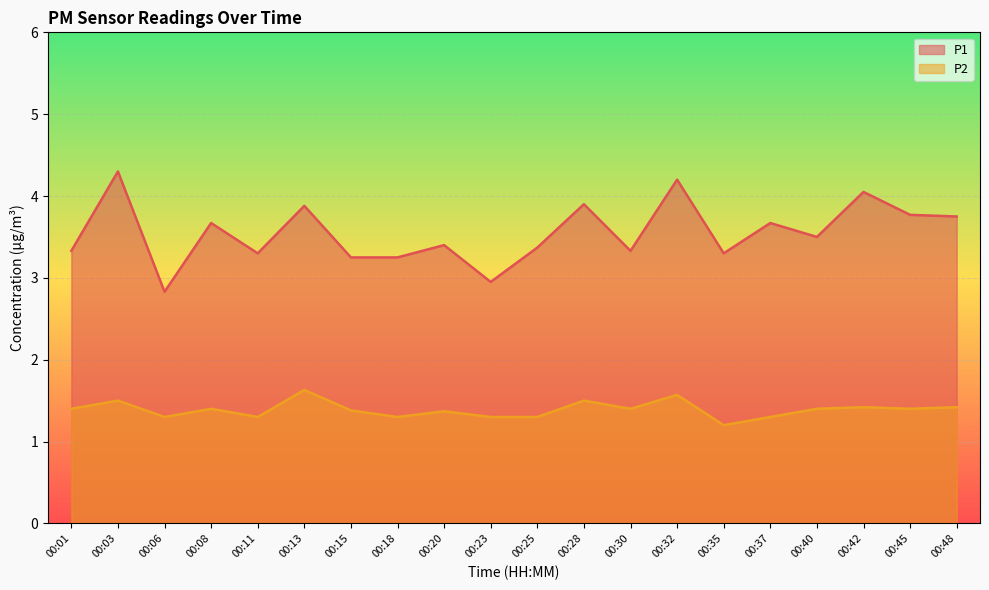

Reading right to left, what are all the values shown in this chart?

P1: 00:48=3.8	00:45=3.8	00:42=4.0	00:40=3.5	00:37=3.7	00:35=3.3	00:32=4.2	00:30=3.3	00:28=3.9	00:25=3.4	00:23=3.0	00:20=3.4	00:18=3.2	00:15=3.2	00:13=3.9	00:11=3.3	00:08=3.7	00:06=2.8	00:03=4.3	00:01=3.3
P2: 00:48=1.4	00:45=1.4	00:42=1.4	00:40=1.4	00:37=1.3	00:35=1.2	00:32=1.6	00:30=1.4	00:28=1.5	00:25=1.3	00:23=1.3	00:20=1.4	00:18=1.3	00:15=1.4	00:13=1.6	00:11=1.3	00:08=1.4	00:06=1.3	00:03=1.5	00:01=1.4